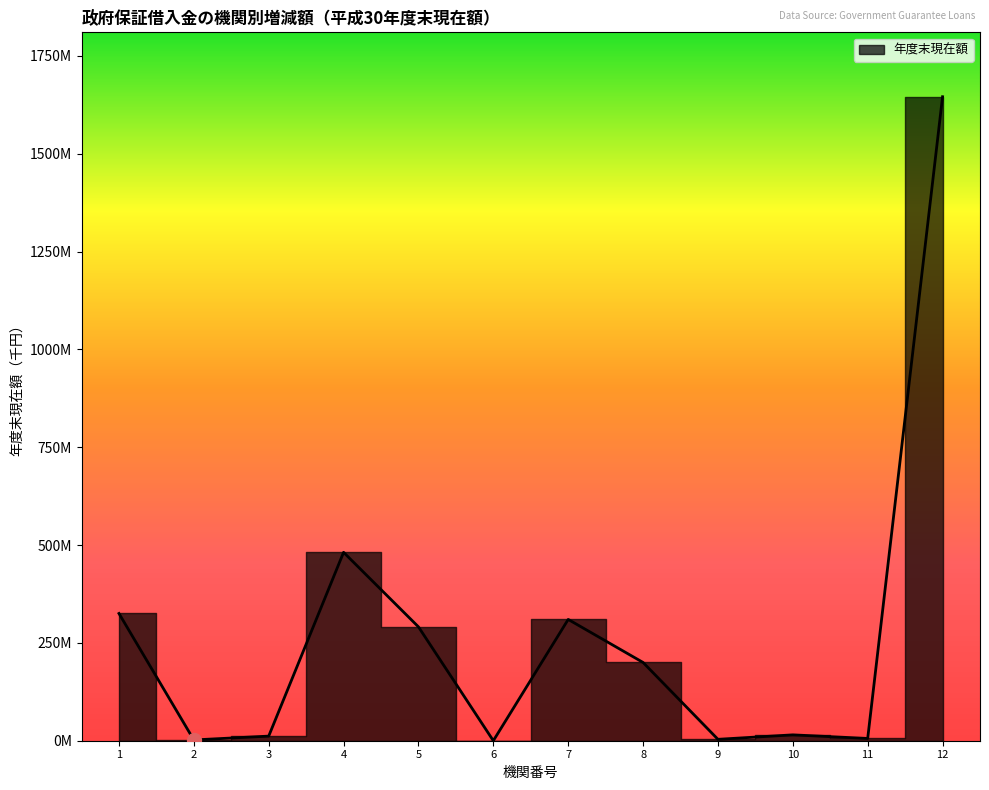

What is the sum of the values at 9 and 6?

3600000